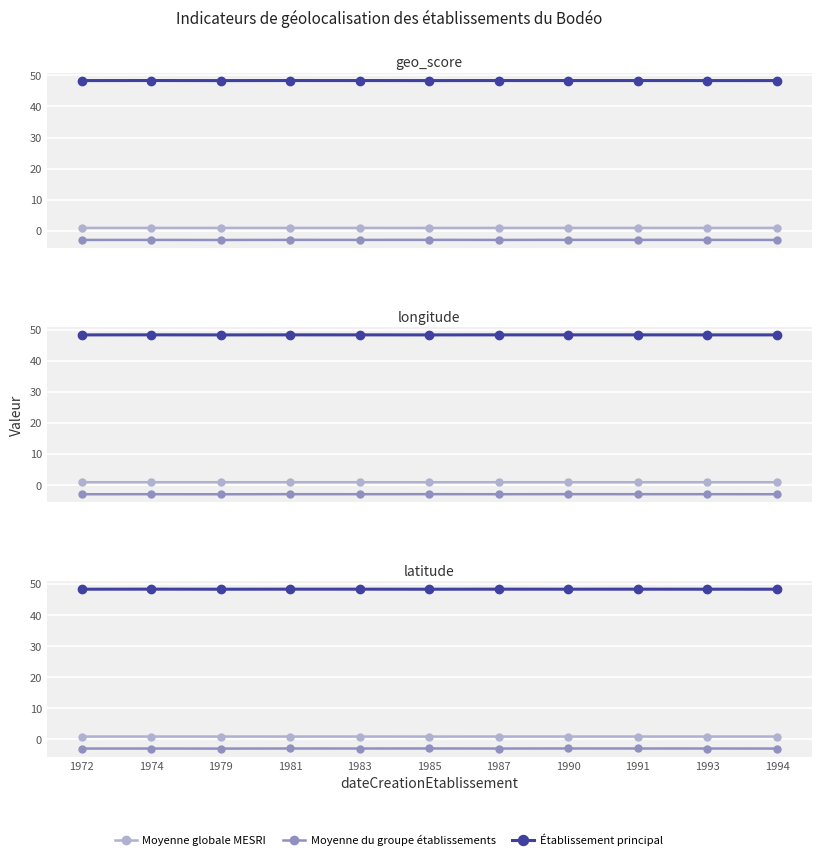

What is the value of the Établissement principal point at the 3rd from the left?

48.3